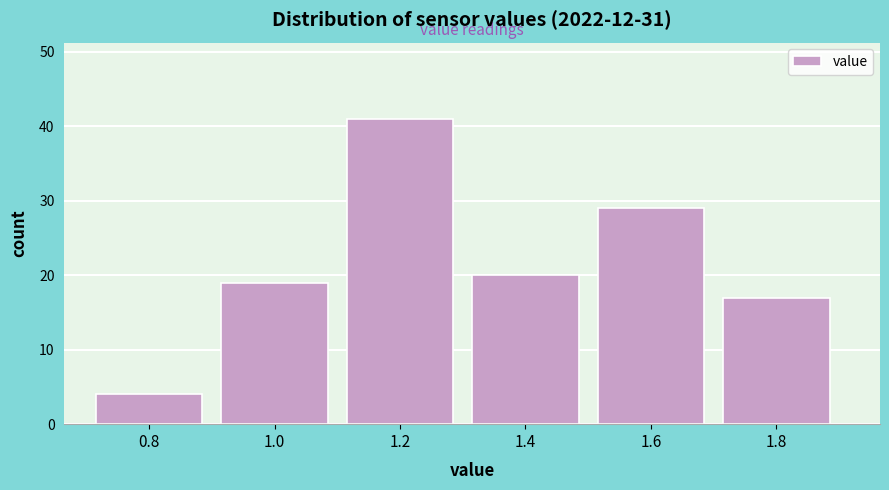

Reading left to right, transcribe all the data shown in this chart.

4	19	41	20	29	17